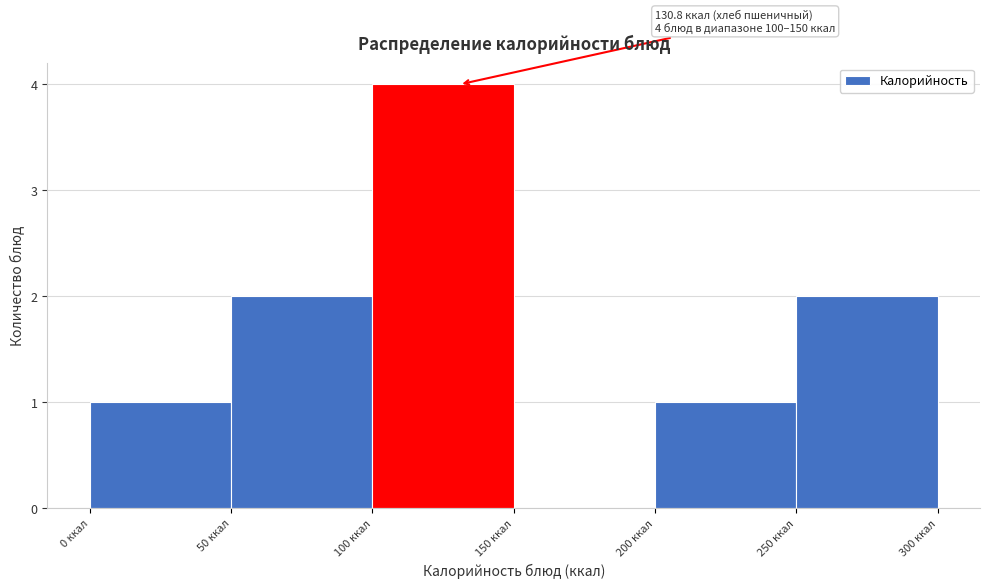

Which range on the x-axis has the tallest bar?

100 to 150